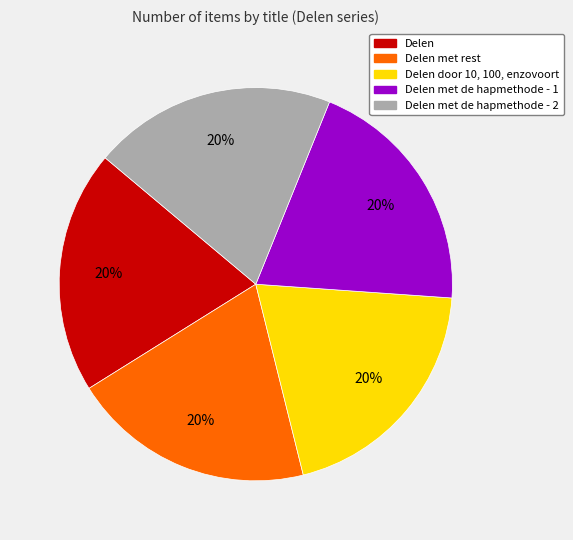

To the nearest percent, what is the average slice percentage?

20%